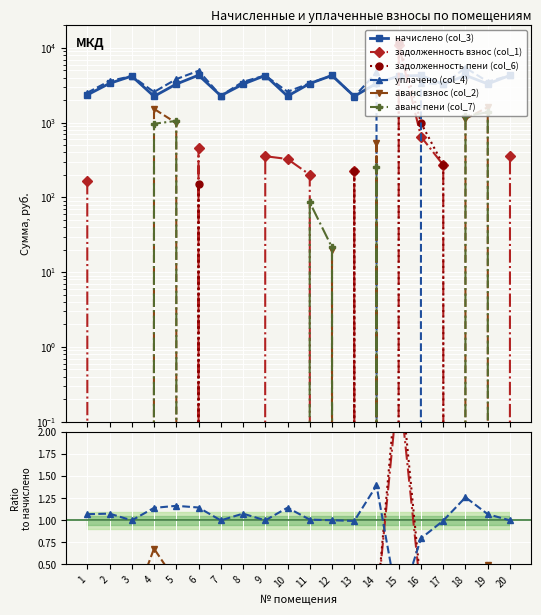

Count the number of data series in this chart.

6